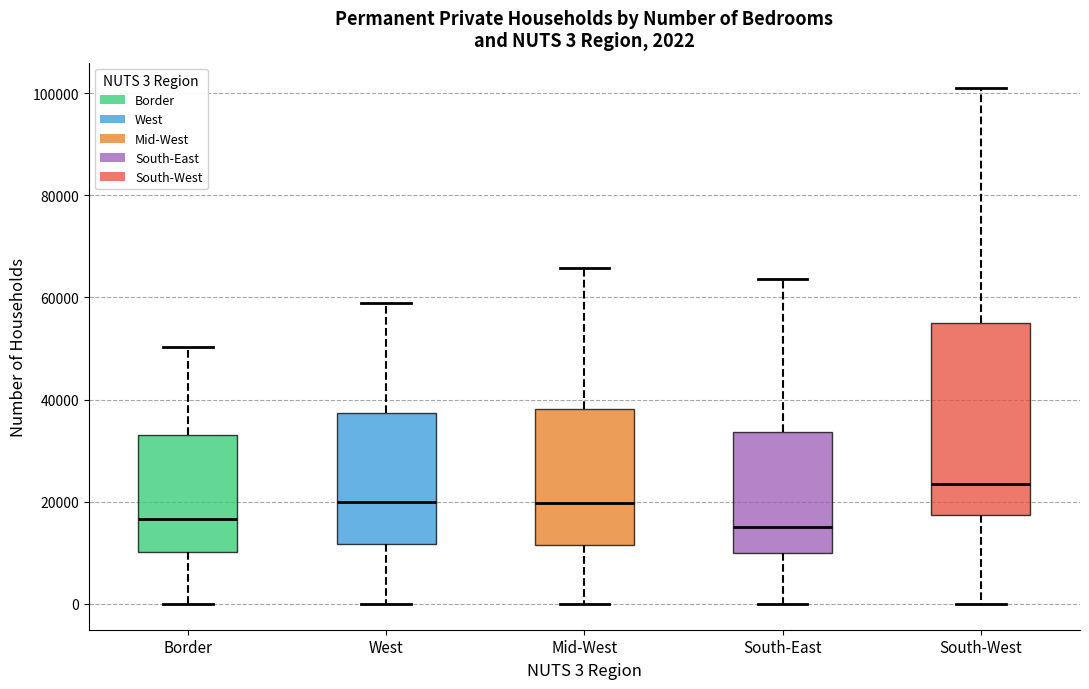

Comparing the boxes themselves (not the whiskers), which one is the tallest?

South-West